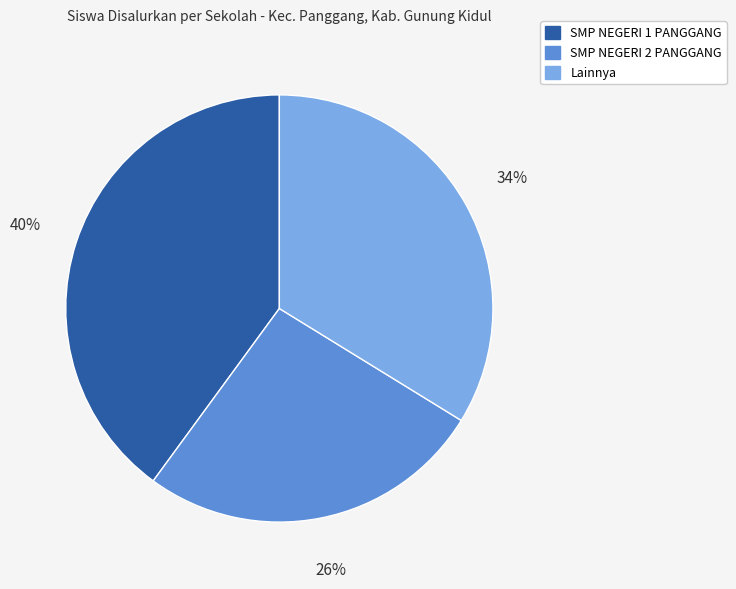

Is there a majority slice in this chart?

No